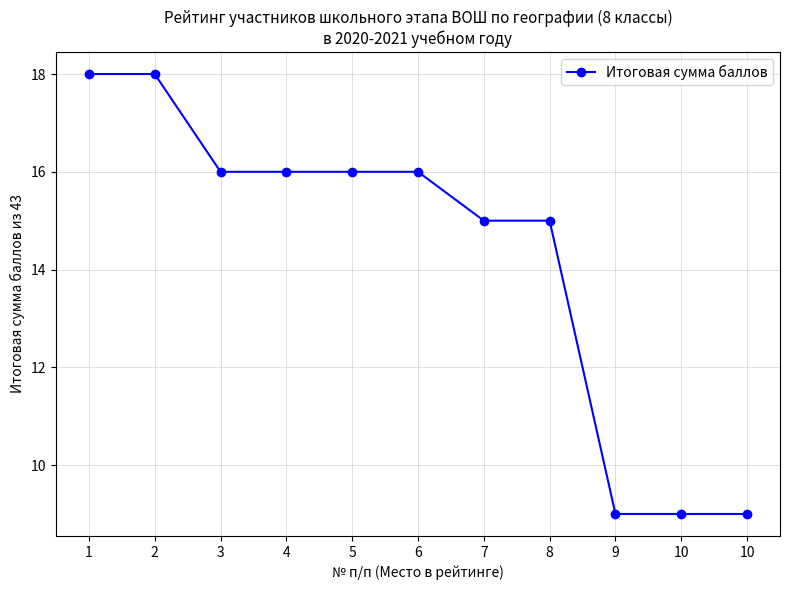

Count the values in the range 9 to 16.

9